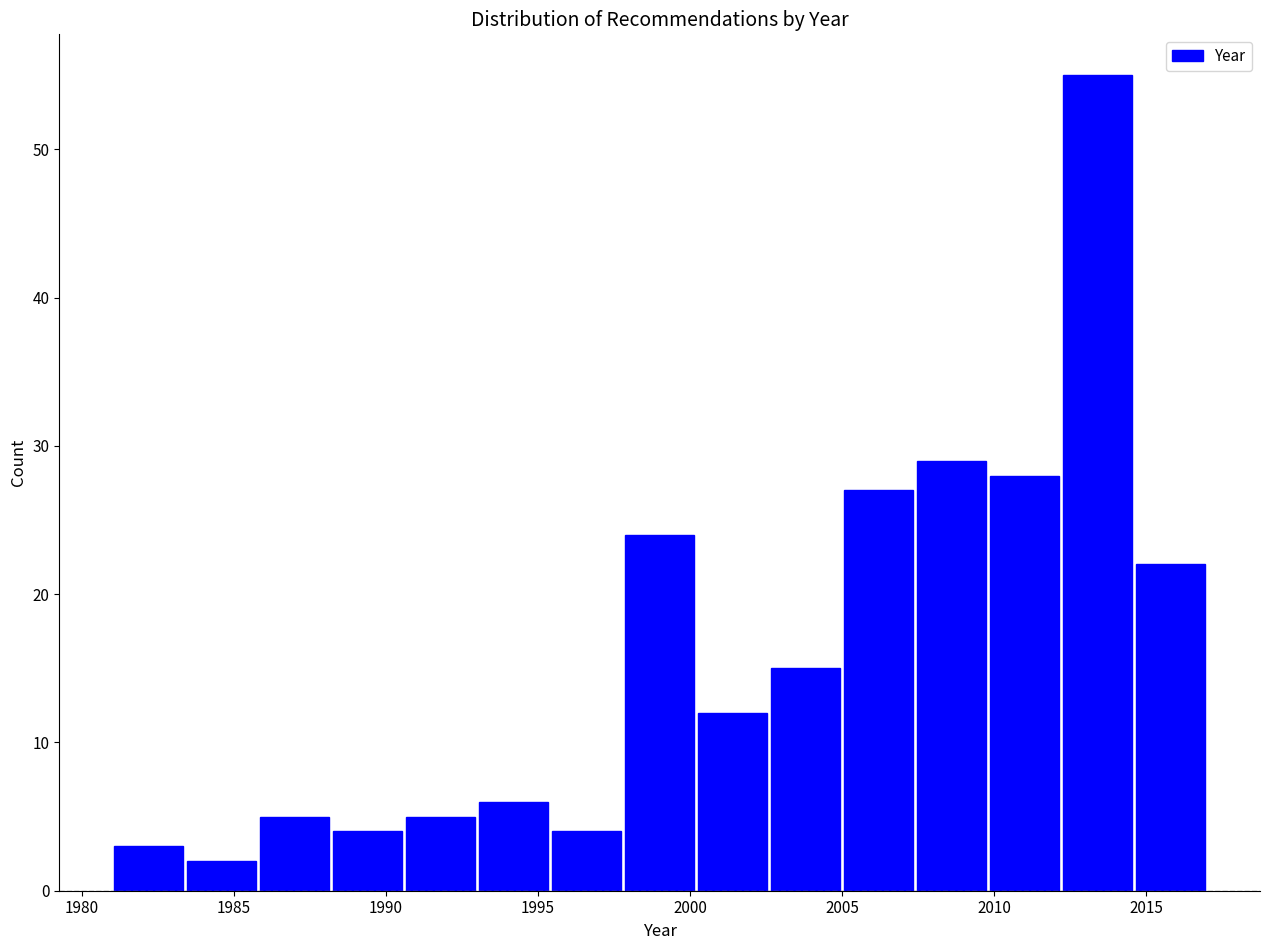

How tall is the bar that spans 1995.4 to 1997.8 on the x-axis? Neither the bar edges nor the heights are printed on the chart, so give them approximately, as read against the axes.

4